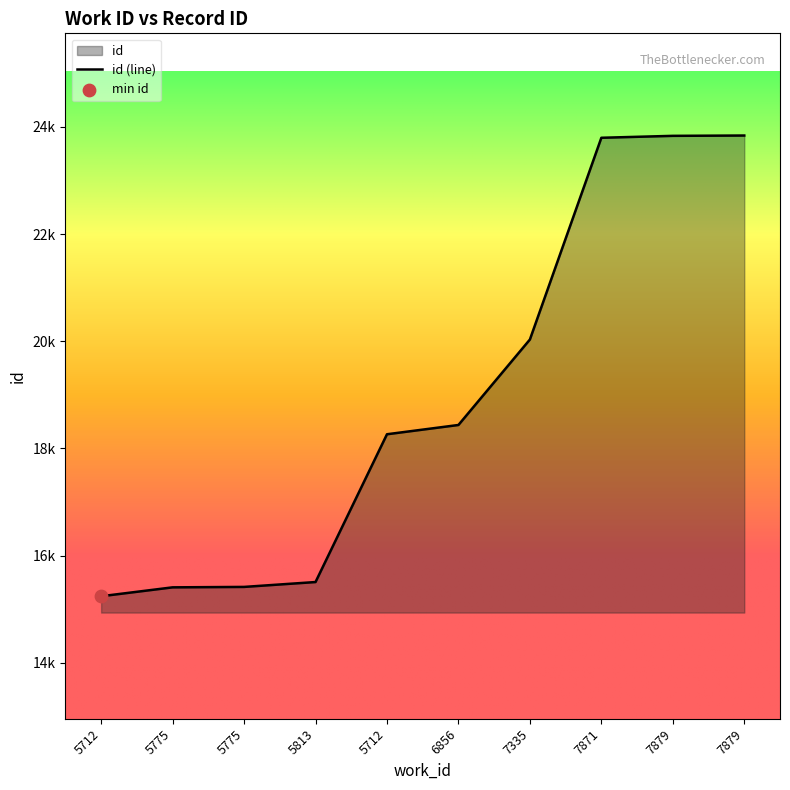

Which has a higher value, 5712 or 5813?

5712